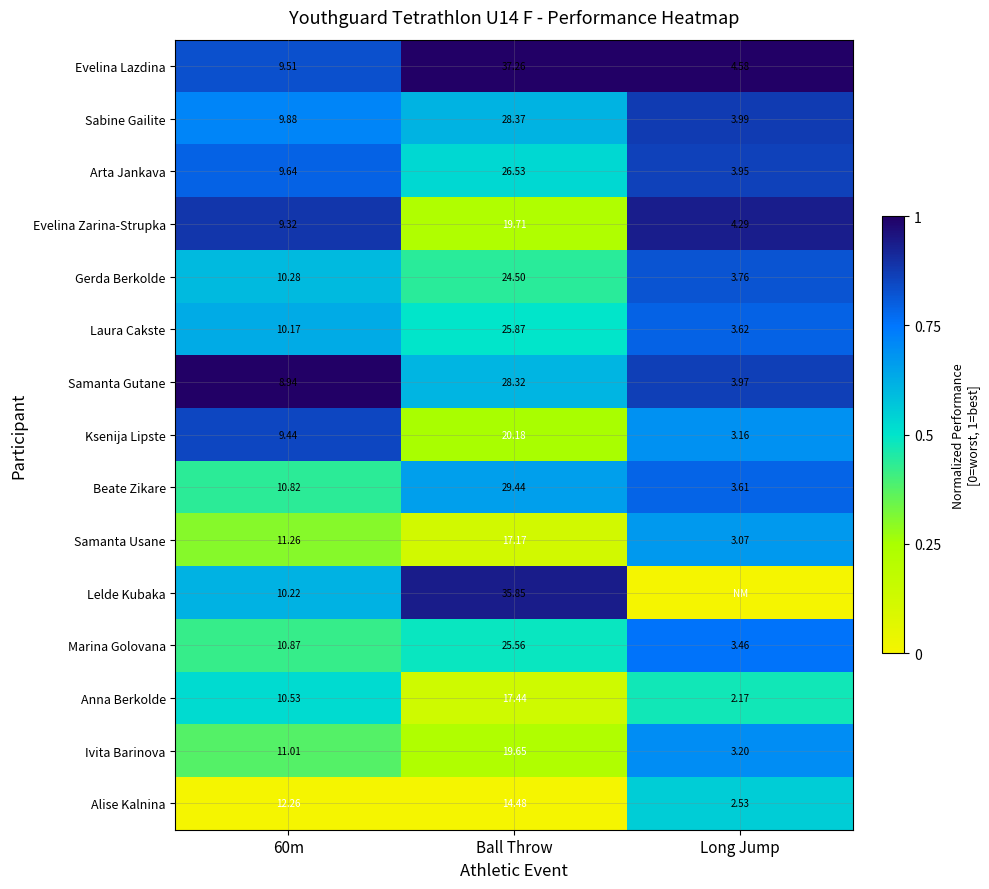

Is the value of Gerda Berkolde at 60m greater than the value of Anna Berkolde at 60m?

No